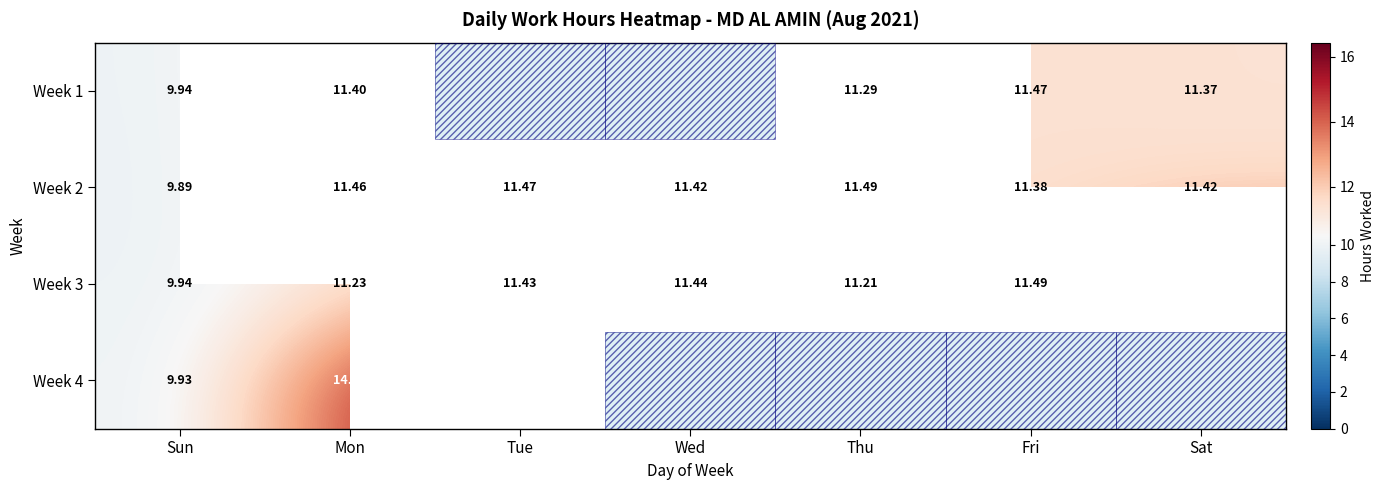

Where is Week 2 nearest to the value 10?

Sun